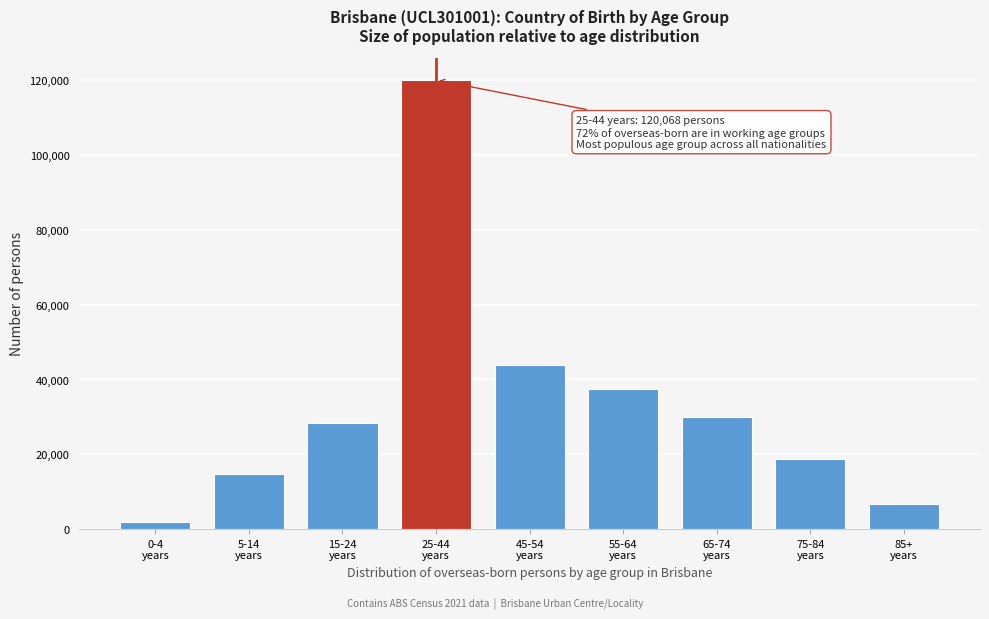

Reading left to right, transcribe all the data shown in this chart.

1788	14868	28361	120068	43782	37431	29865	18853	6823